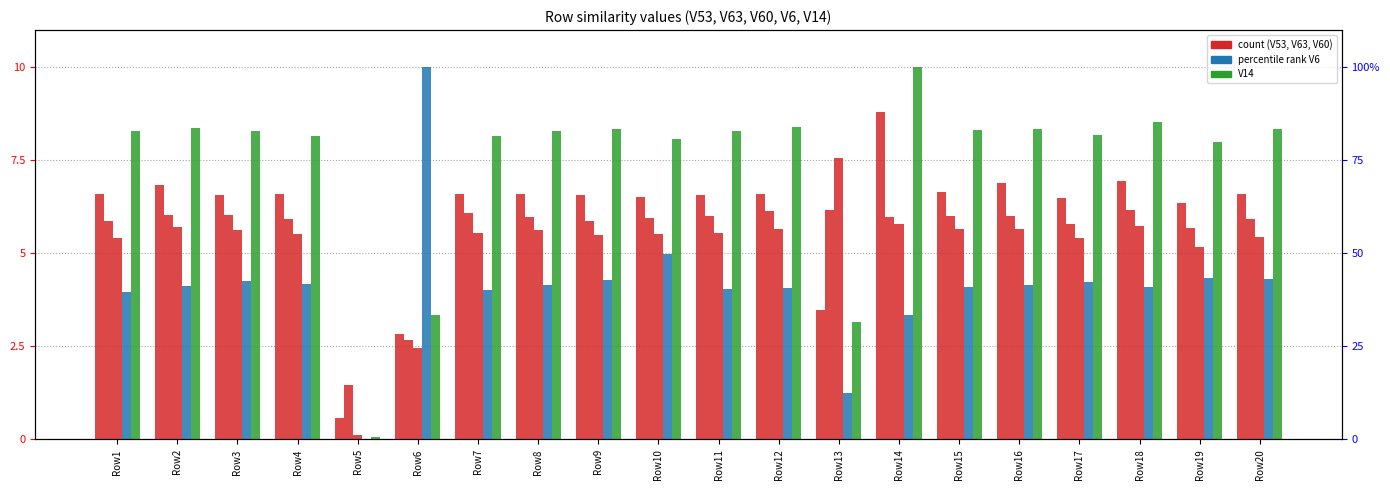

What is the sum of all V6 values?

81.9